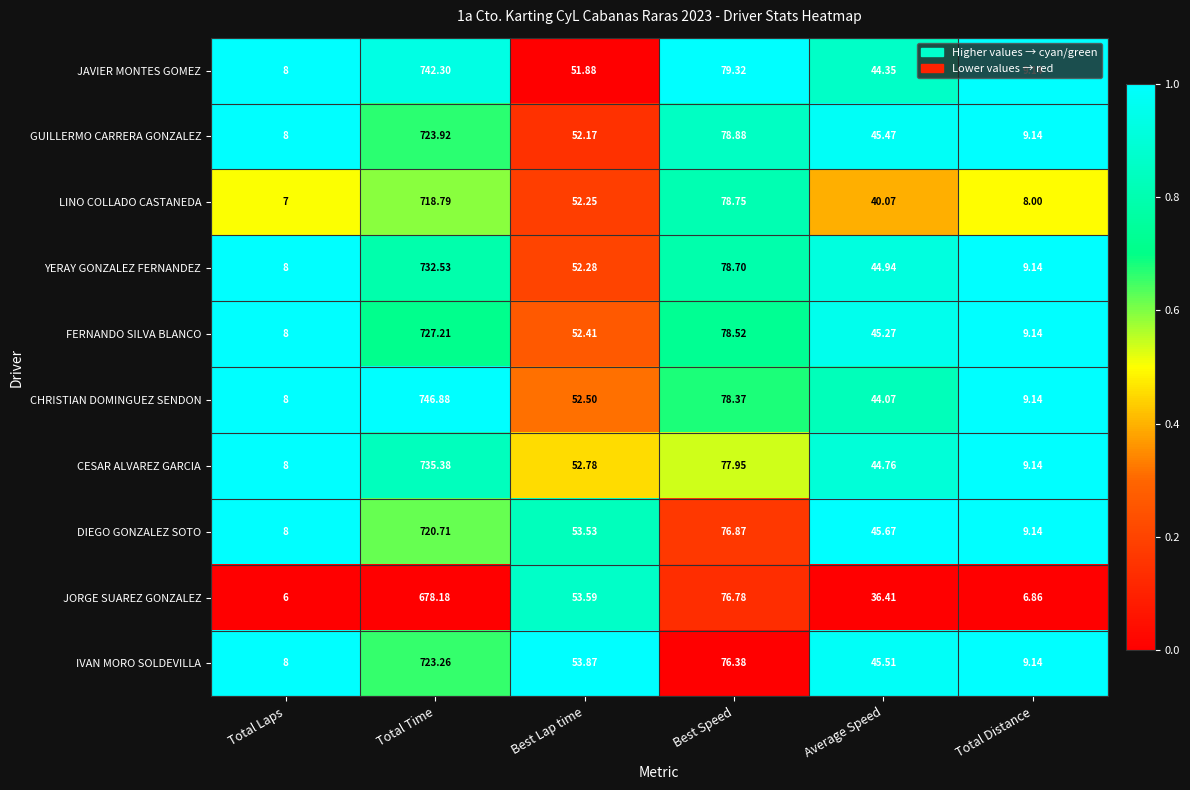

Rank the series by their maximum value, from lowest to highest.

JORGE SUAREZ GONZALEZ, LINO COLLADO CASTANEDA, DIEGO GONZALEZ SOTO, IVAN MORO SOLDEVILLA, GUILLERMO CARRERA GONZALEZ, FERNANDO SILVA BLANCO, YERAY GONZALEZ FERNANDEZ, CESAR ALVAREZ GARCIA, JAVIER MONTES GOMEZ, CHRISTIAN DOMINGUEZ SENDON